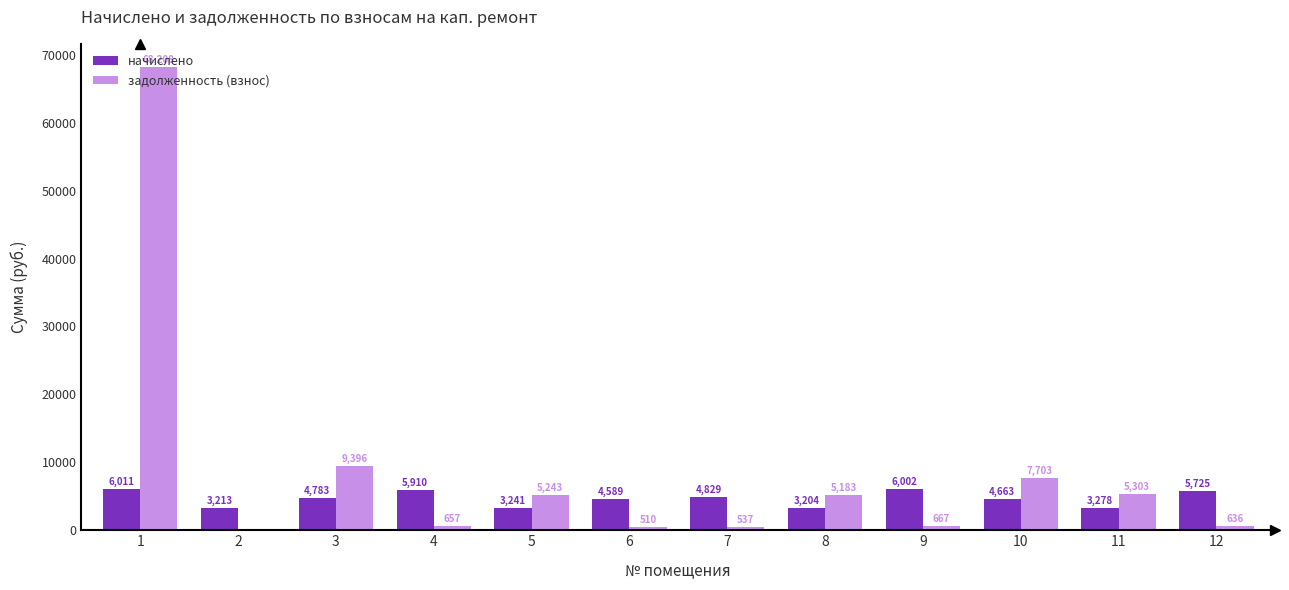

At which label is задолженность (взнос) closest to 34103?

3